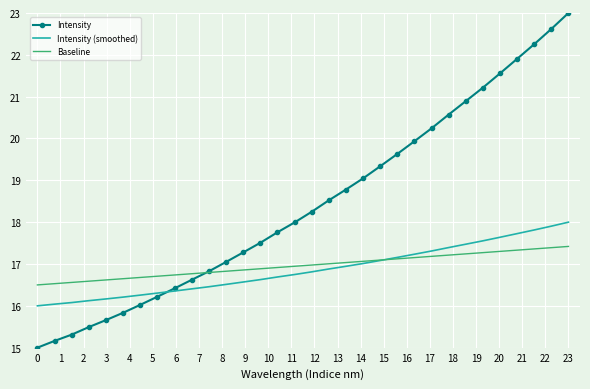

Rank the series by their maximum value, from highest to lowest.

Intensity, Intensity (smoothed), Baseline